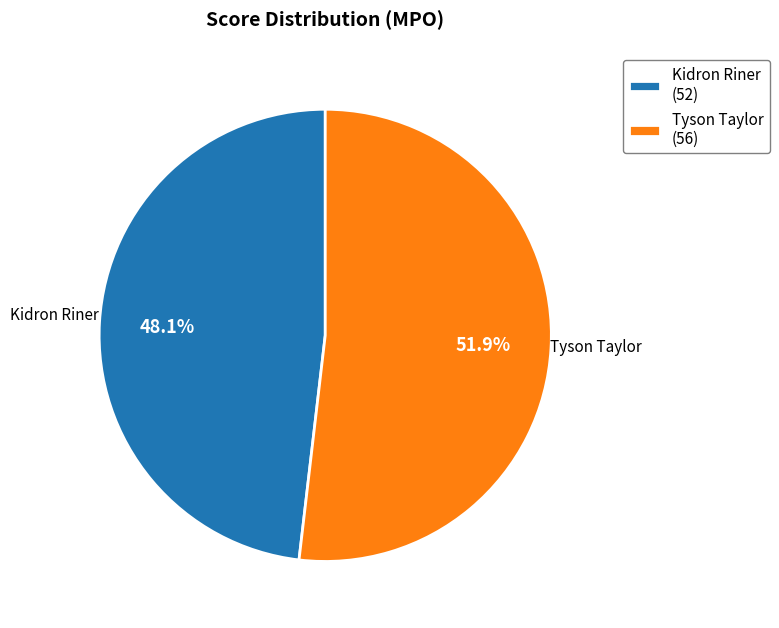

Rank the categories by value from lowest to highest.

Kidron Riner (52), Tyson Taylor (56)